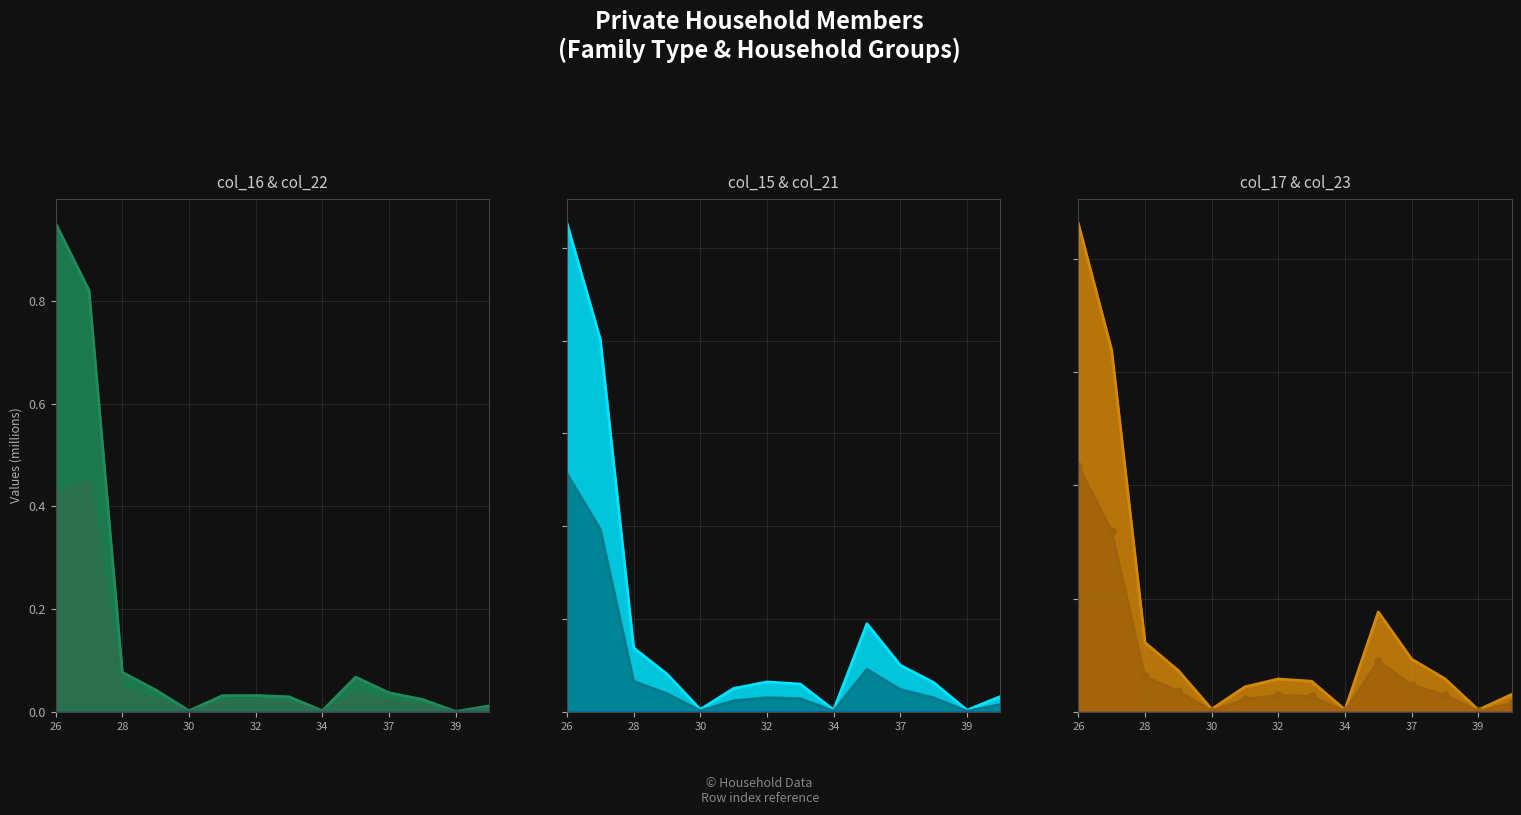

At how many categories does at least one series exceed 1?

2